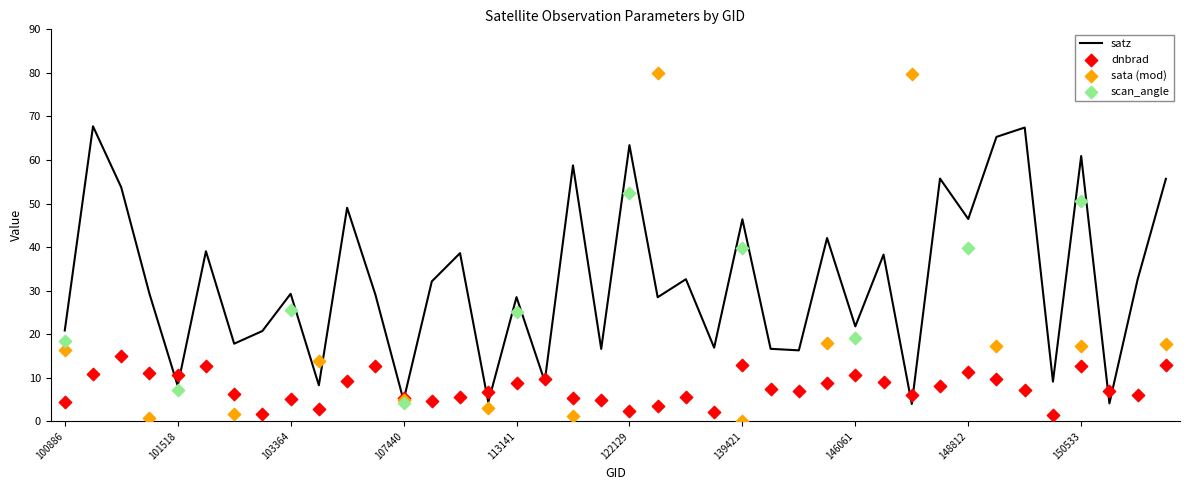

True or false: satz has a value of 29.3 at 103364.

True